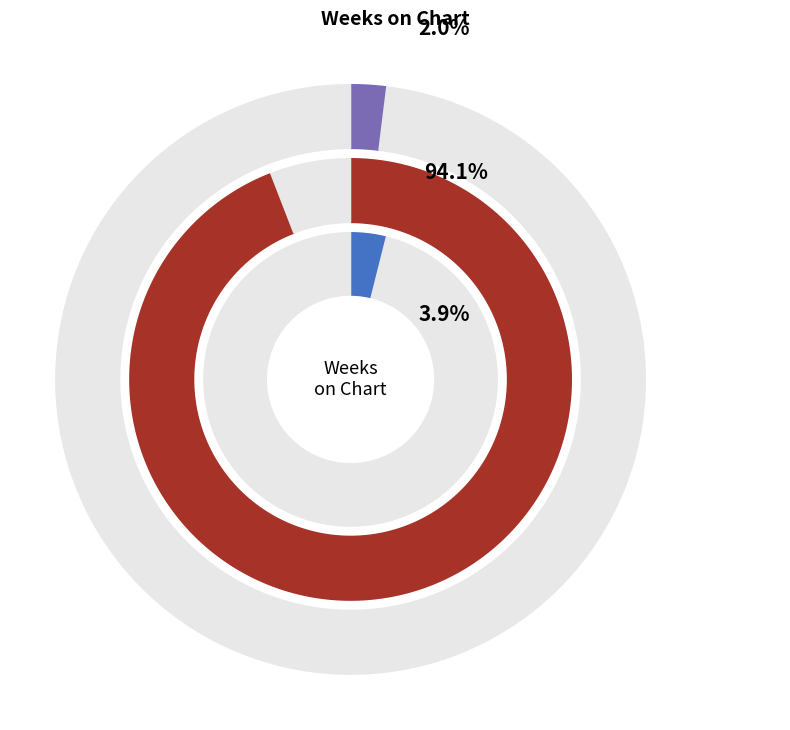

Rank the categories by value from highest to lowest.

C.W. Stoneking - The Love Me or Die, Onur Koç - İsimsizim, Gükhanbae - Unutmak İstiyorum